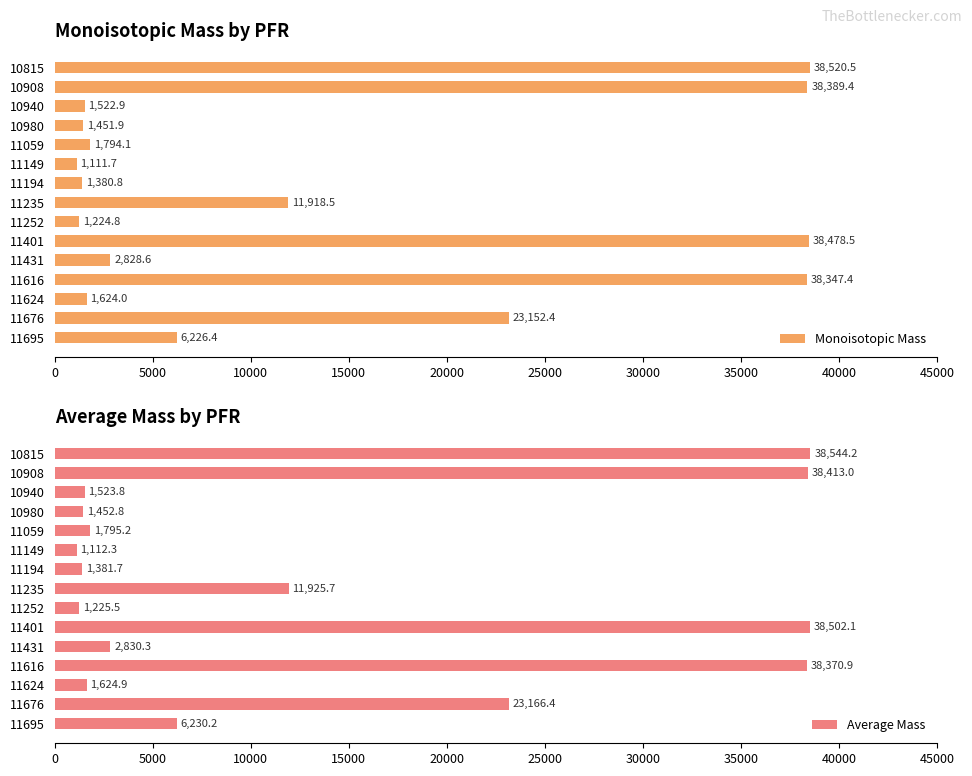

What is the minimum value for Monoisotopic Mass?

1111.7